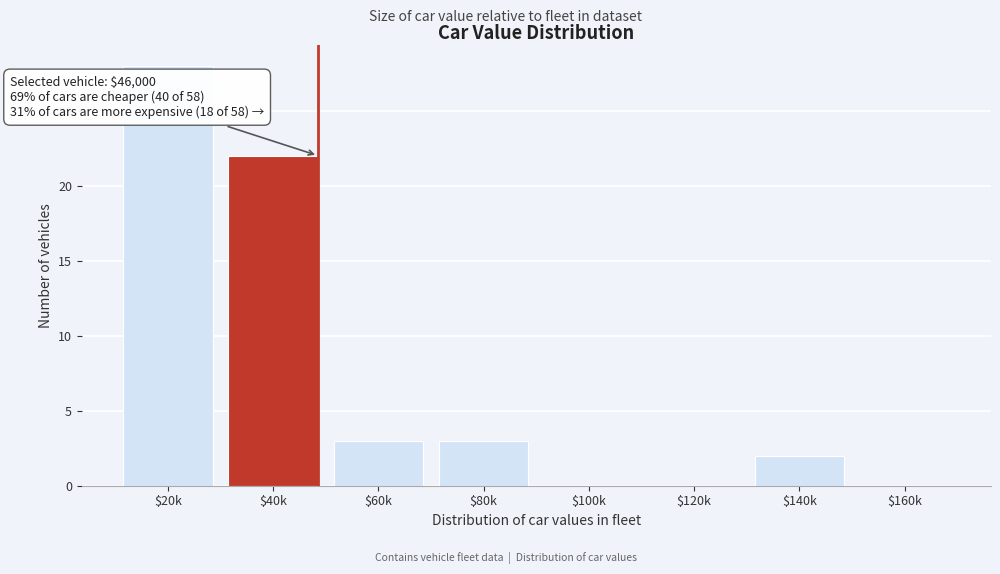

True or false: the data shows 0 at $160k.

True